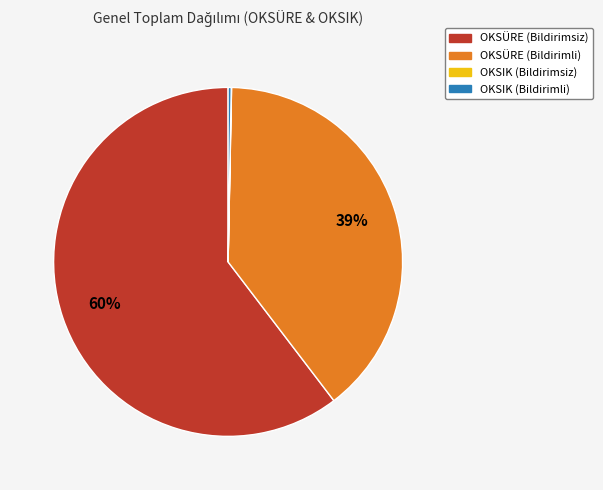

Combined, do OKSÜRE (Bildirimsiz) and OKSÜRE (Bildirimli) account for over 50%?

Yes